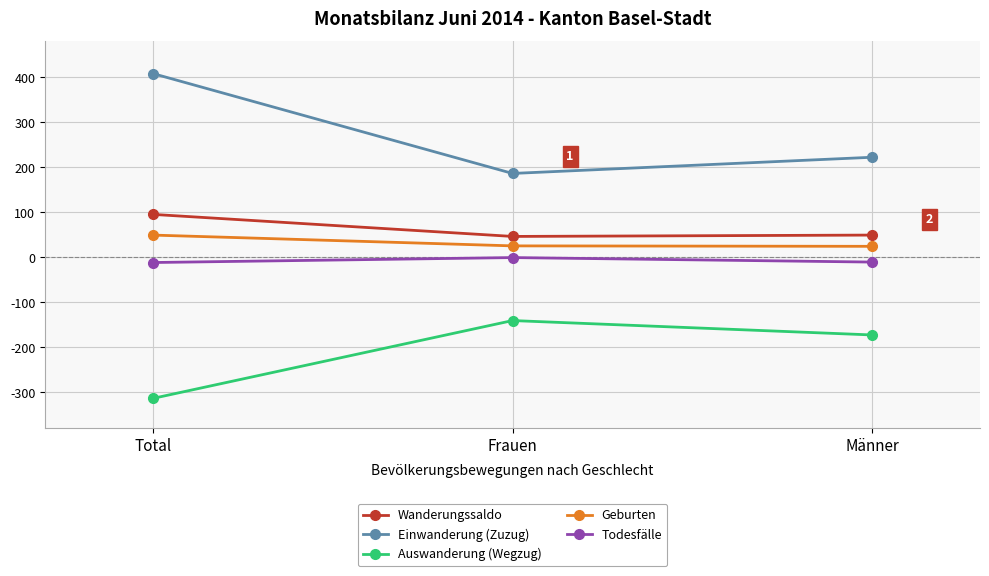

What is the label of the 1st point from the right?

Männer